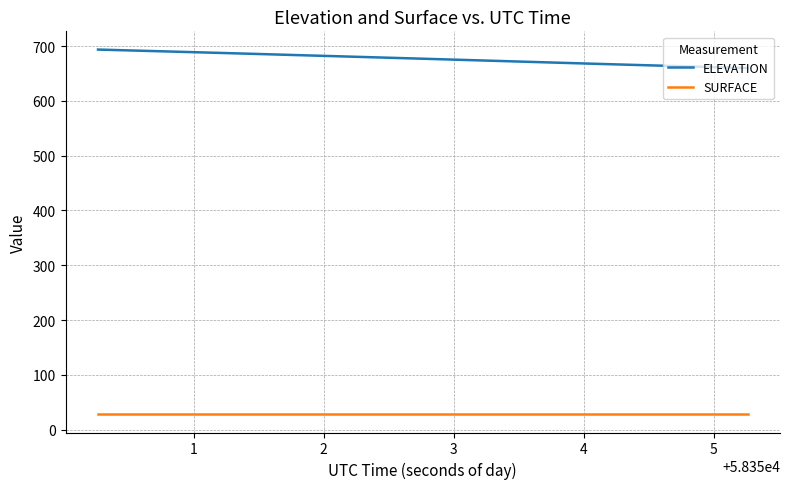

List the series in order of their overall mean, highest first.

ELEVATION, SURFACE